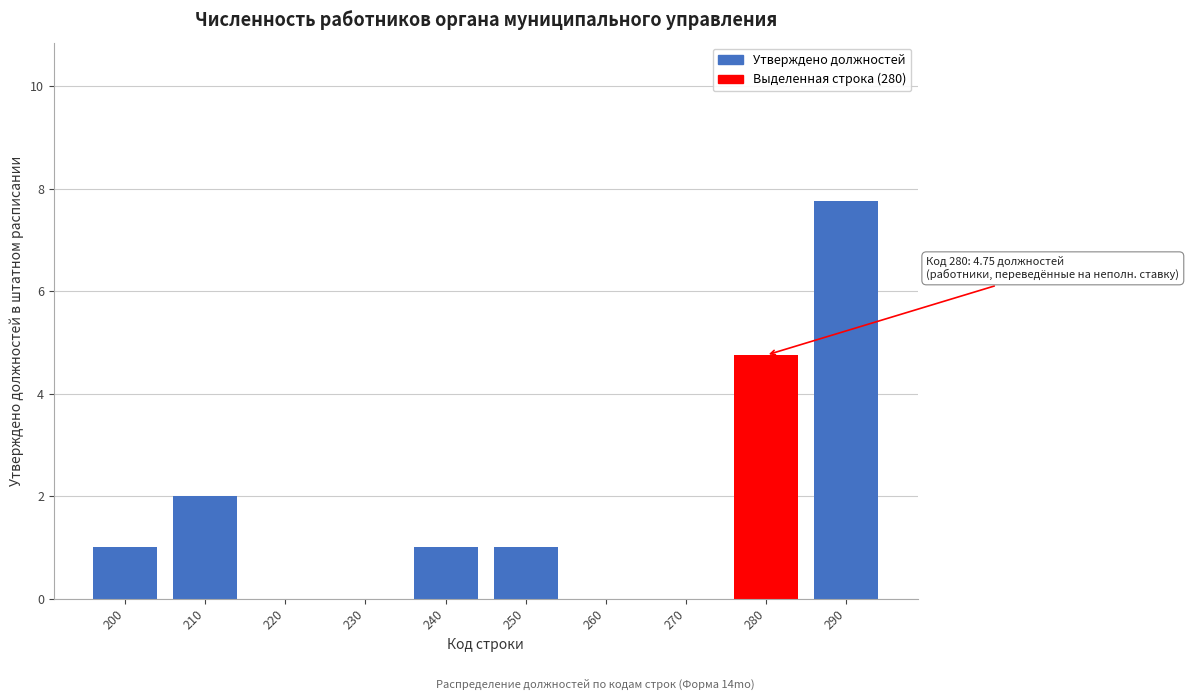

Reading left to right, transcribe all the data shown in this chart.

200=1.0	210=2.0	220=0.0	230=0.0	240=1.0	250=1.0	260=0.0	270=0.0	280=4.8	290=7.8